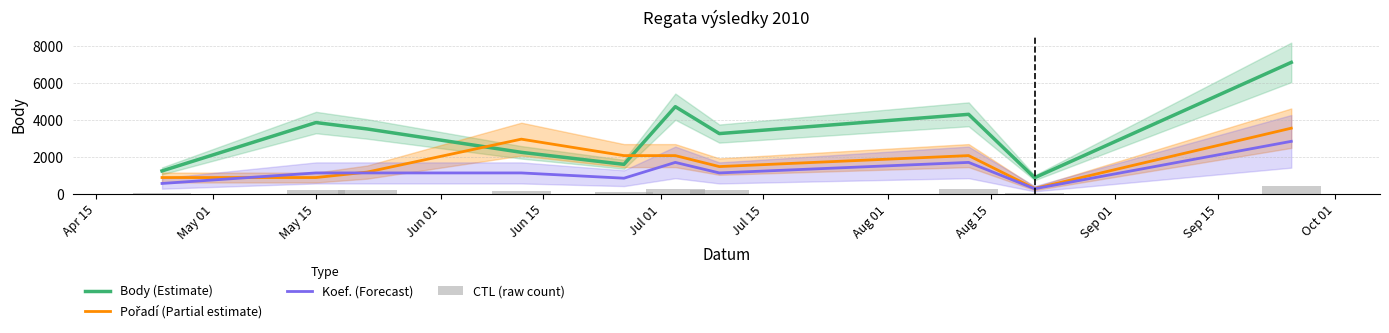

How many data points in Koef. (Forecast) are above 1139?

7